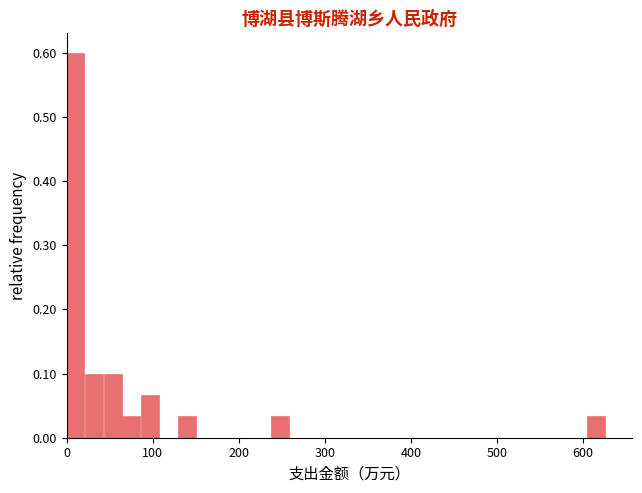

Around what value on the x-axis is the tallest bar? Give the approximate position of its centre, as read against the axis.

10